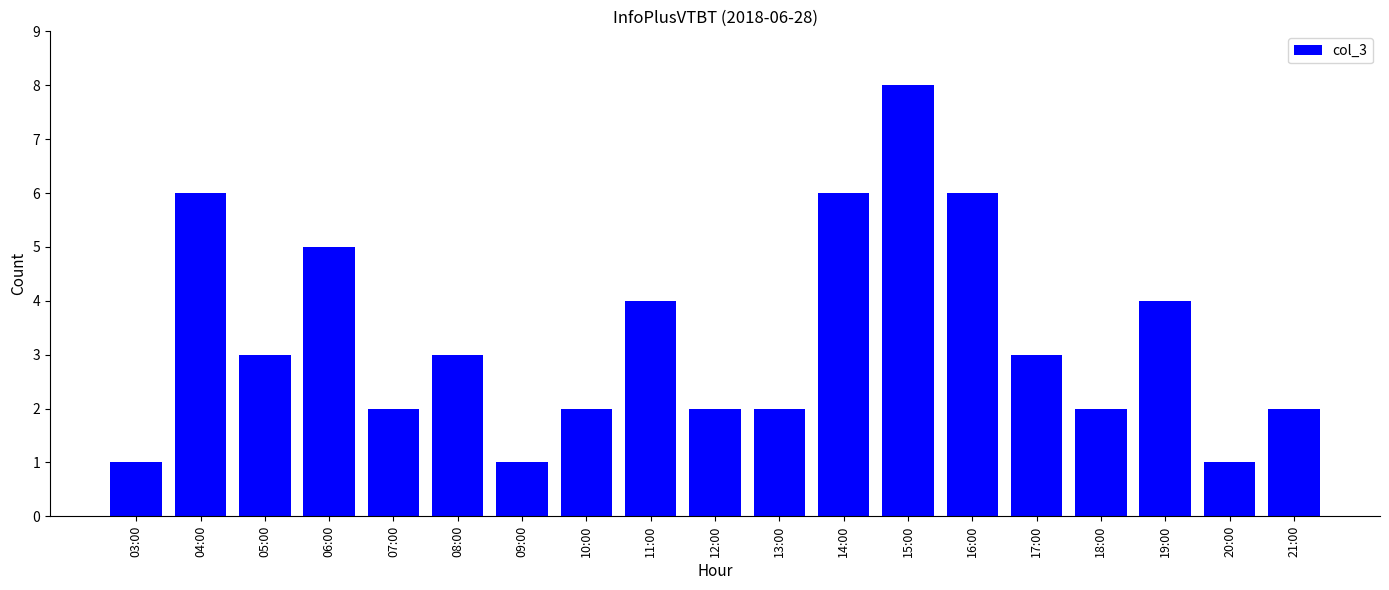

Reading right to left, what are all the values shown in this chart?

2	1	4	2	3	6	8	6	2	2	4	2	1	3	2	5	3	6	1